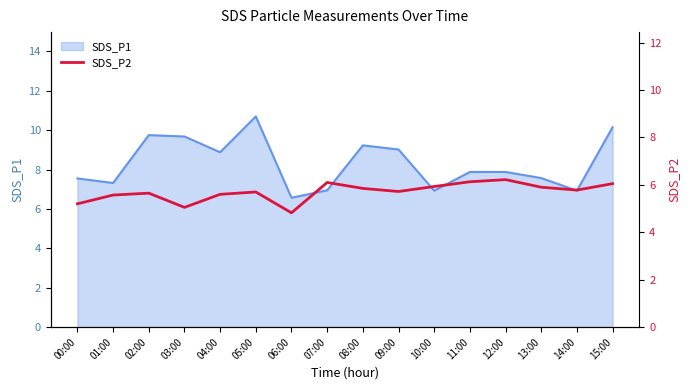

What is the minimum value for SDS_P1?

6.6